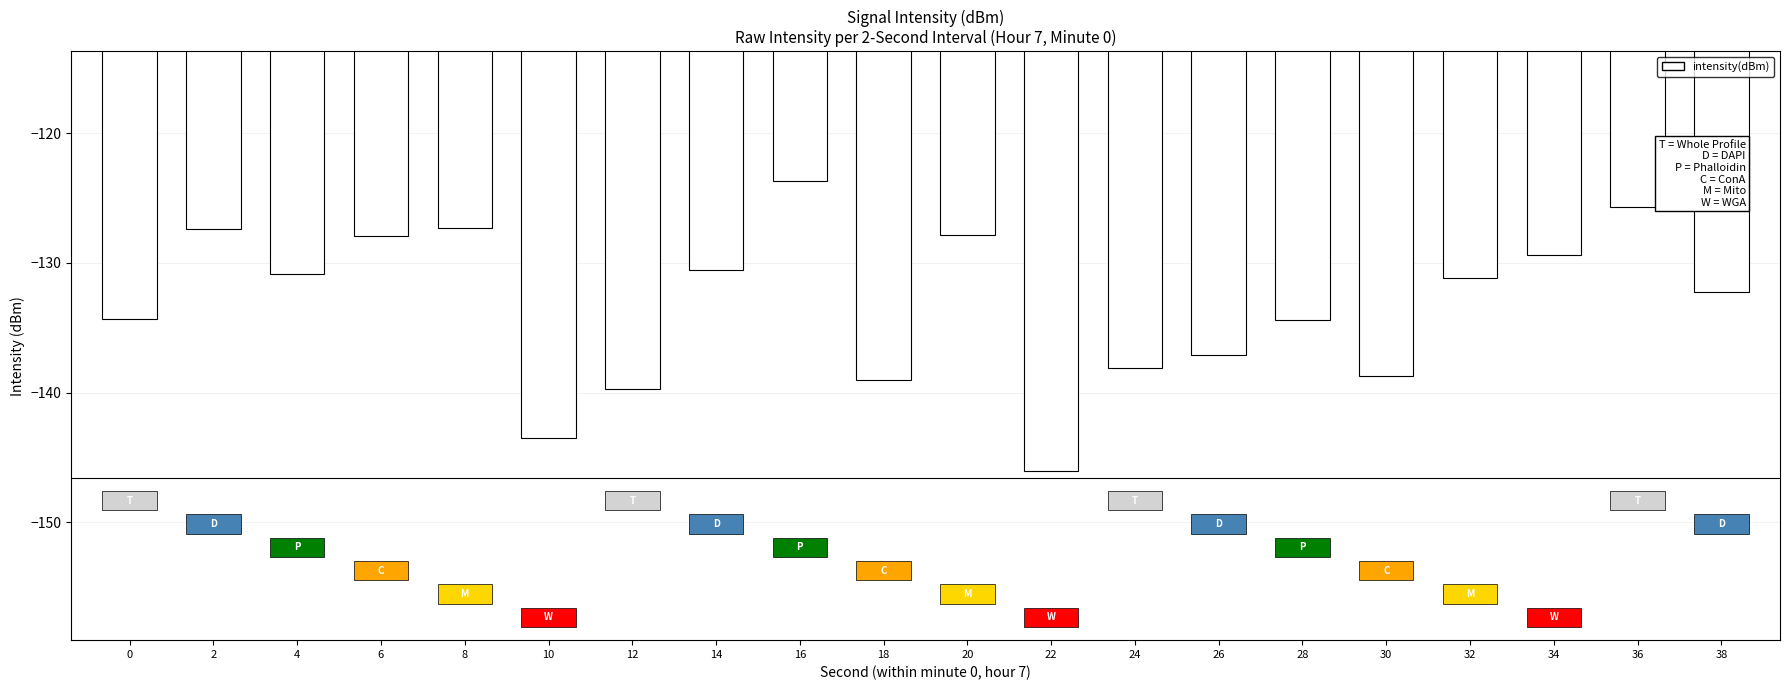

What is the difference between the values at 18 and 10?

4.4